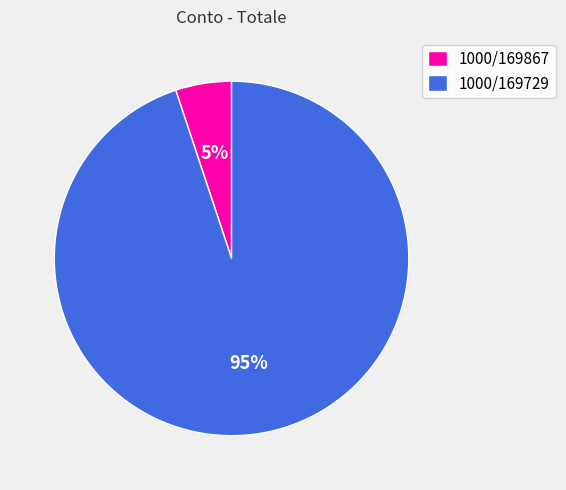

What is the ratio of the value at 1000/169867 to the value at 1000/169729?

0.1